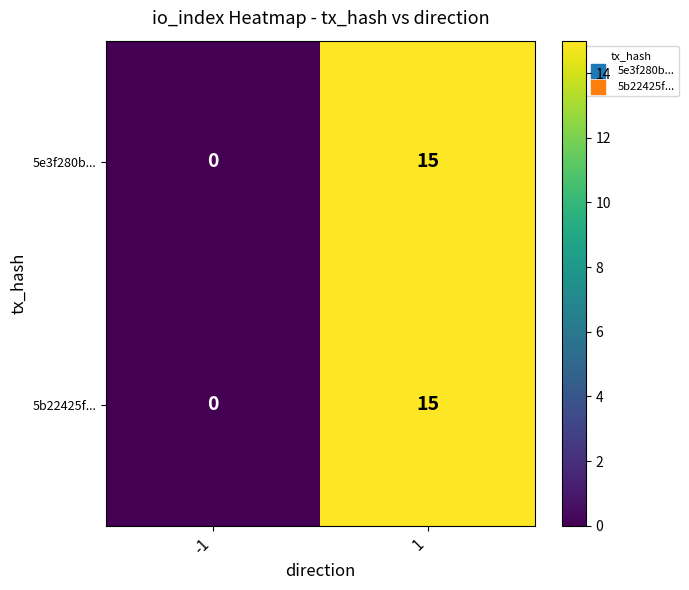

True or false: 5e3f280b... has a value of 5 at -1.

False